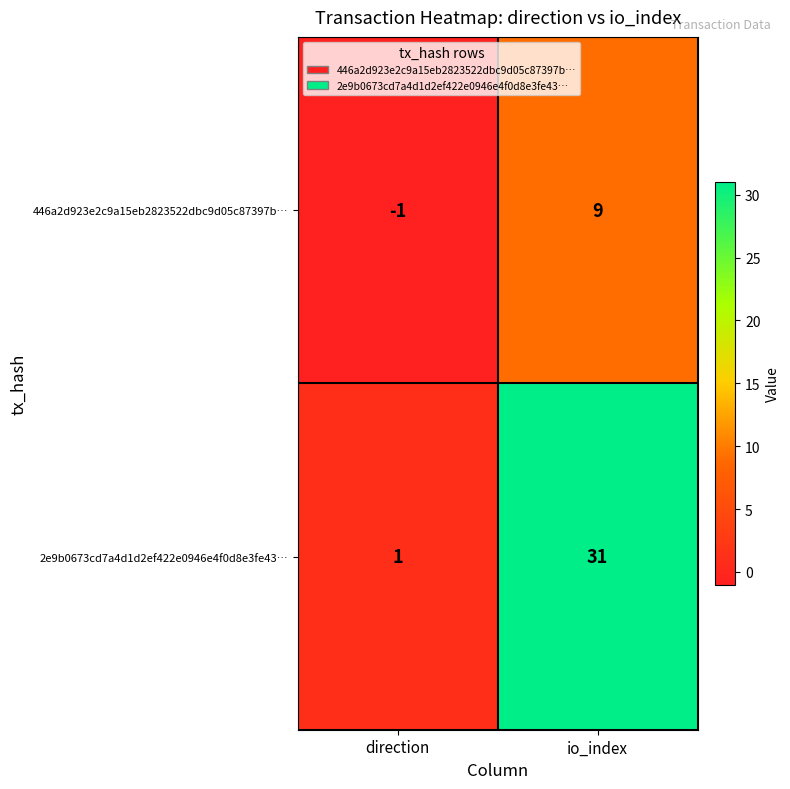

What is the sum of the 446a2d923e2c9a15eb2823522dbc9d05c87397b… values at io_index and direction?

8